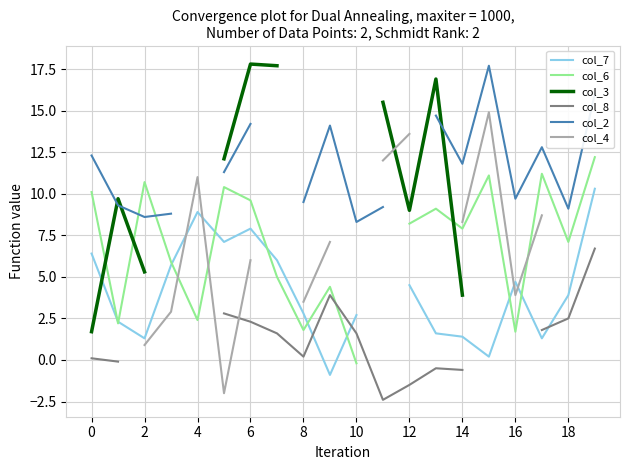

How many interior local valleys does the col_7 series have?

5